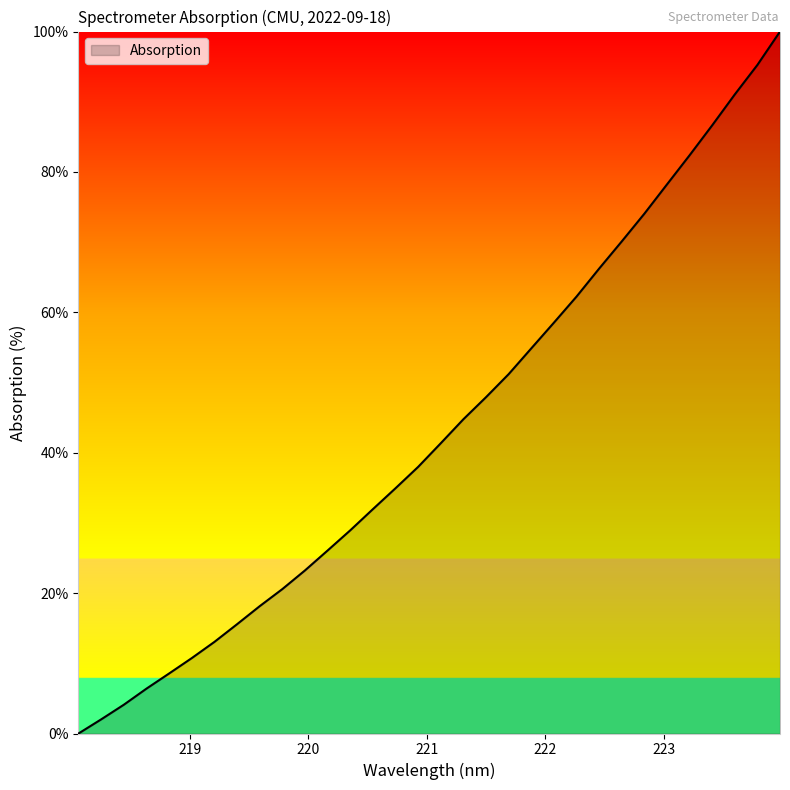

True or false: the data has more than 2 interior local peaks.

False